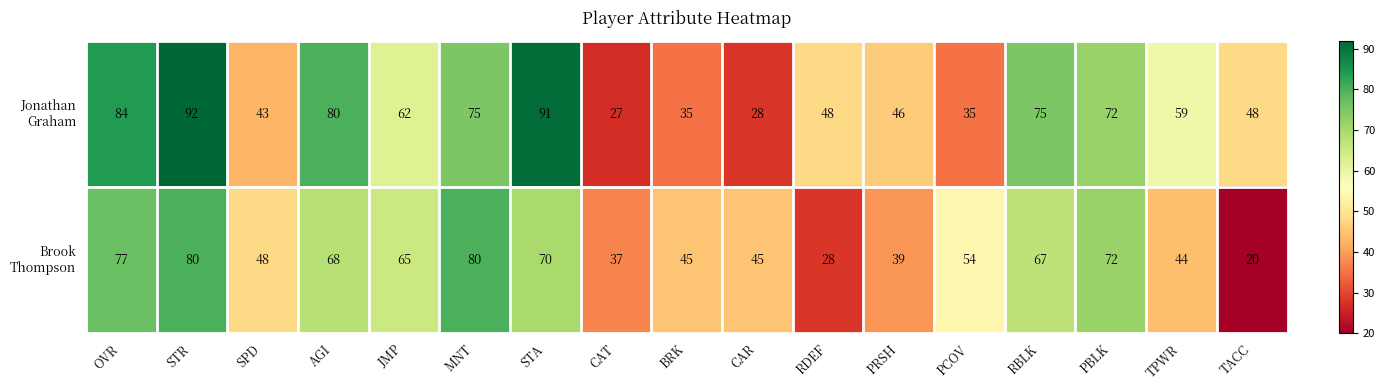

Which category has the highest value across all series?

STR